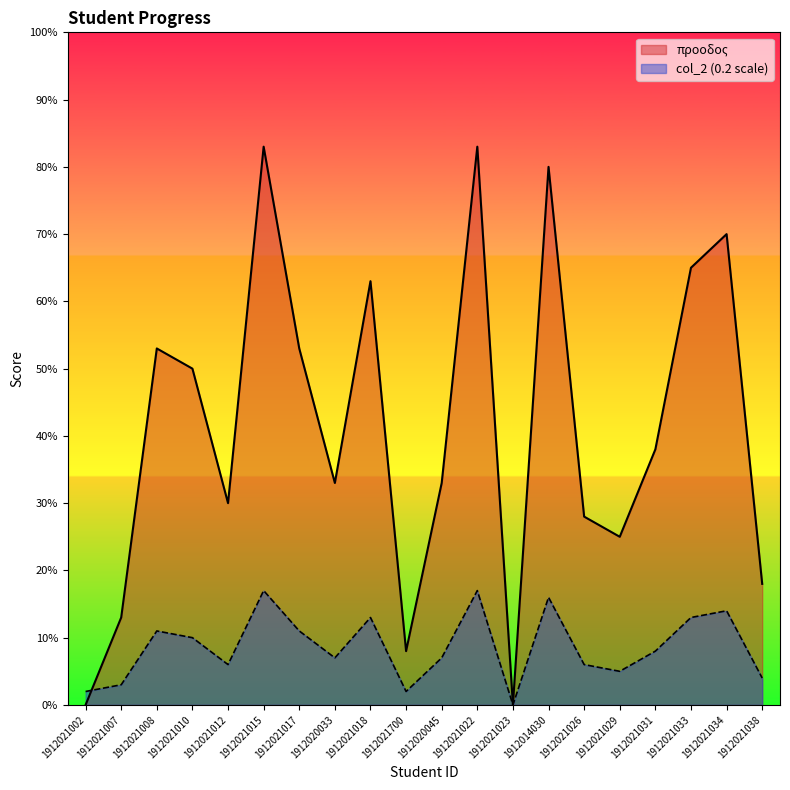

Does the chart display data point markers on the line(s)?

No